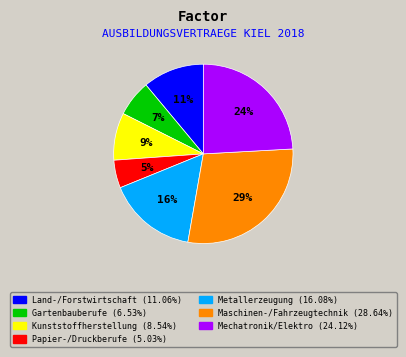

Is there any slice that represents more than half of the pie?

No